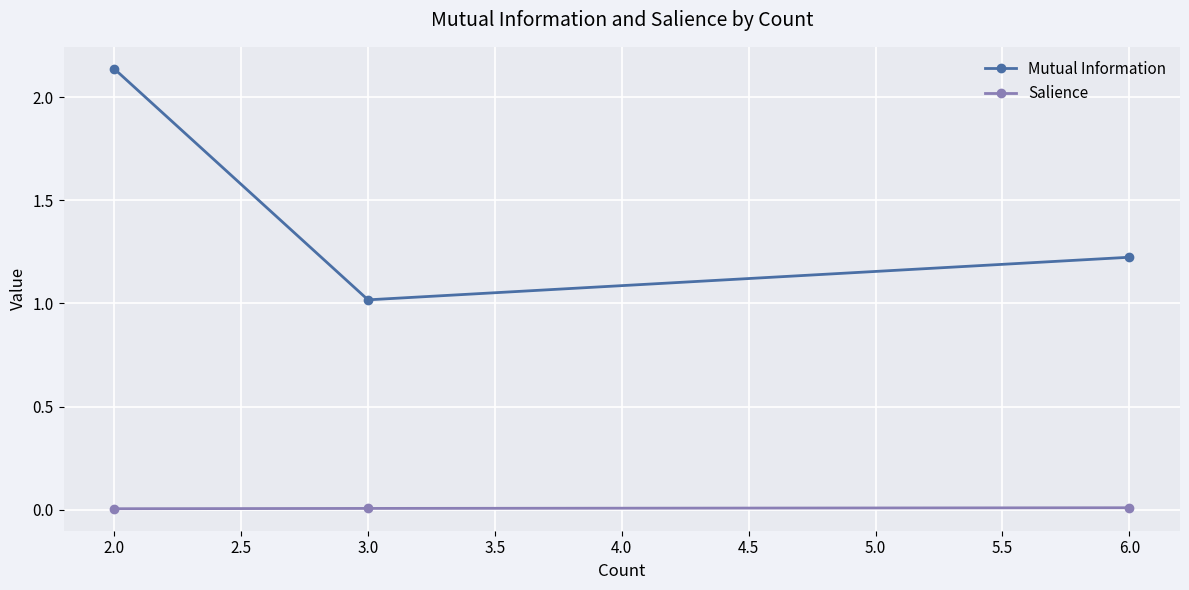

At which category does the chart reach its peak across all series?

2.0